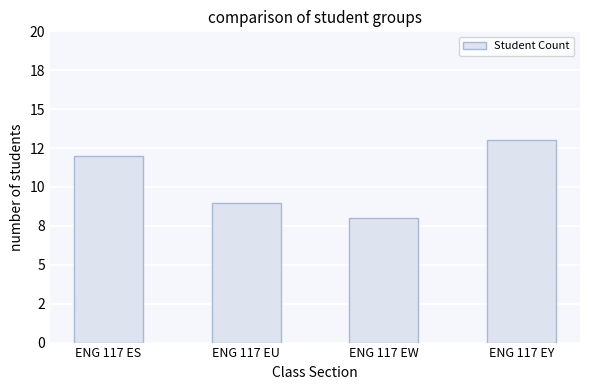

The chart shows a value of 9 at ENG 117 EY. True or false?

False